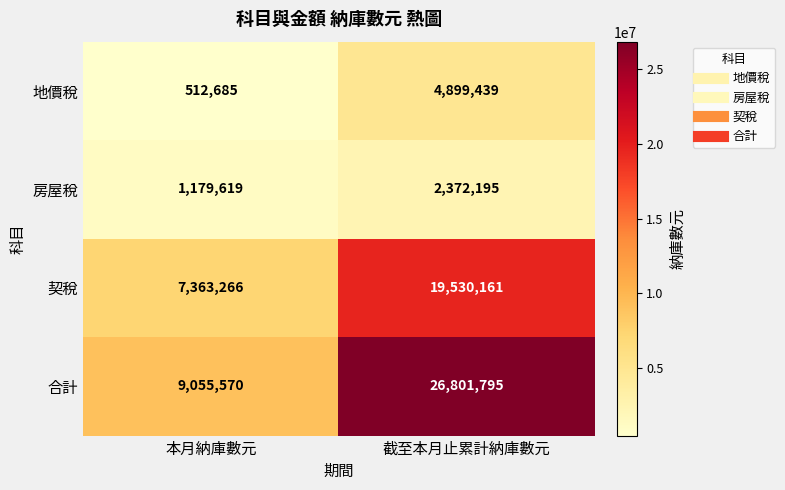

Rank the series by their maximum value, from highest to lowest.

合計, 契稅, 地價稅, 房屋稅